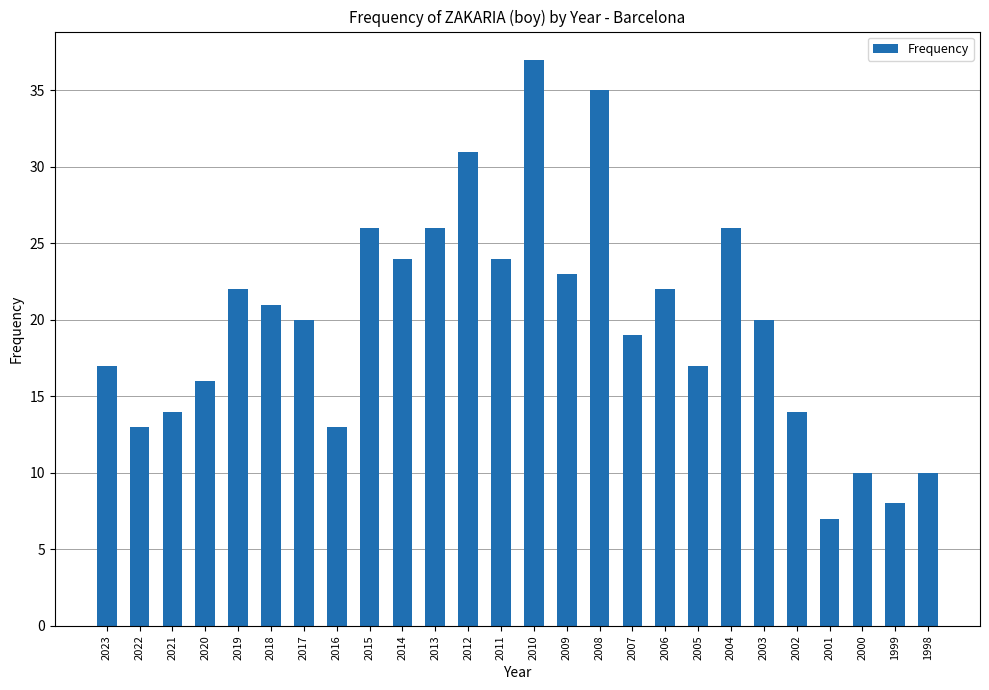

What is the ratio of the value at 2014 to the value at 2002?

1.7